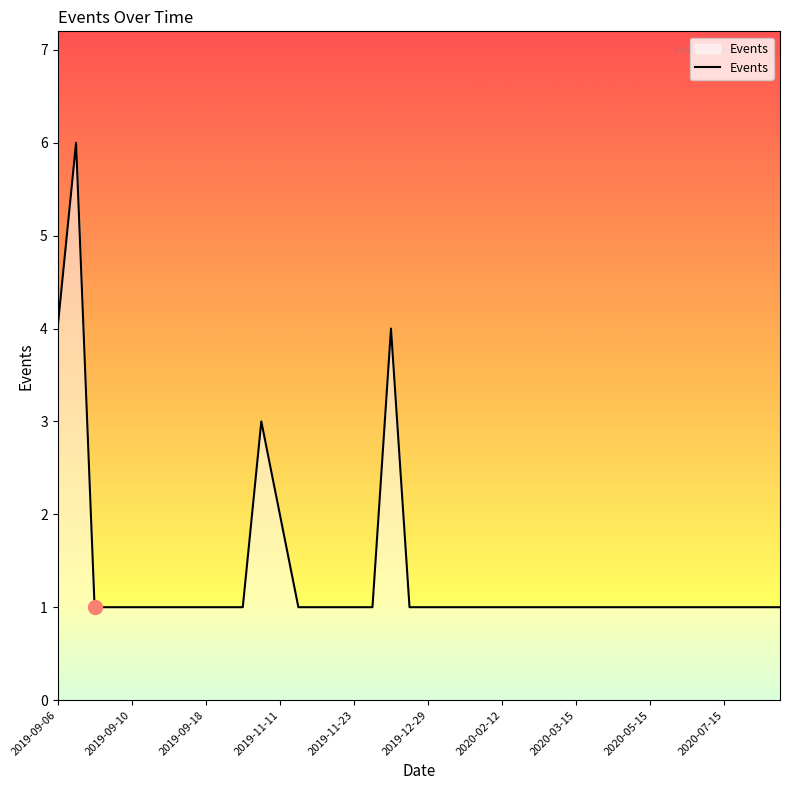

How many lines are shown in the chart?

1